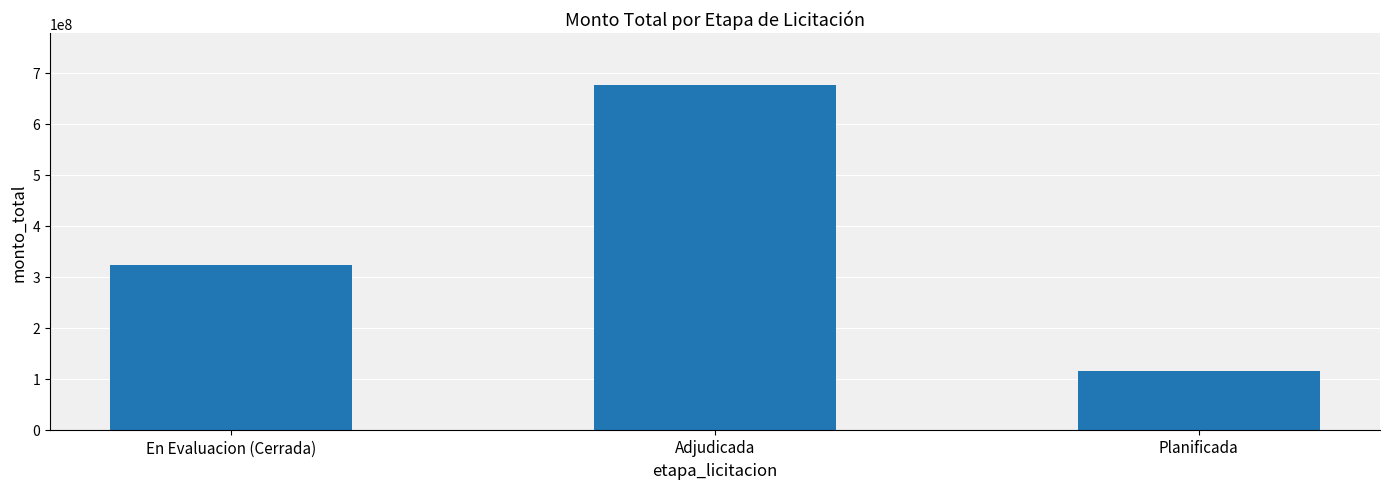

What is the label of the 1st bar from the left?

En Evaluacion (Cerrada)